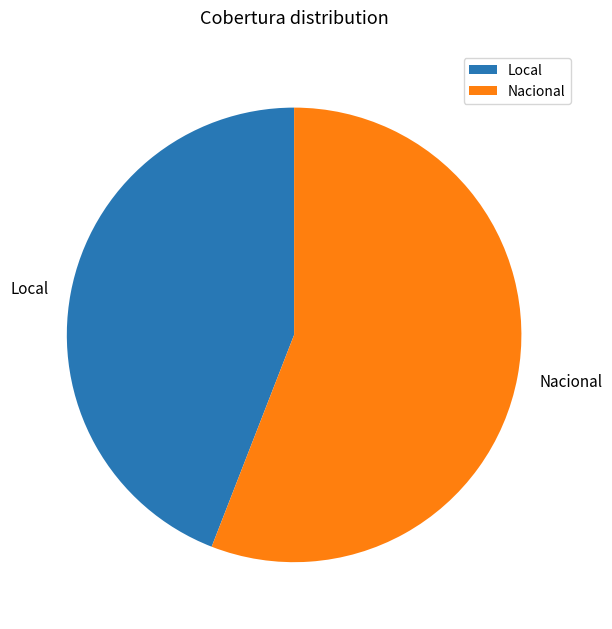

Do Nacional and Local together represent more than half of the pie?

Yes